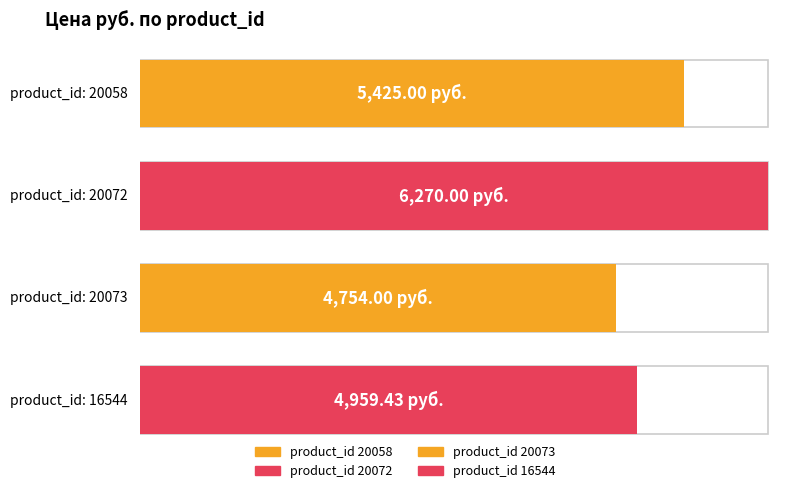

What is the value of the 2nd bar from the left?

6270.0